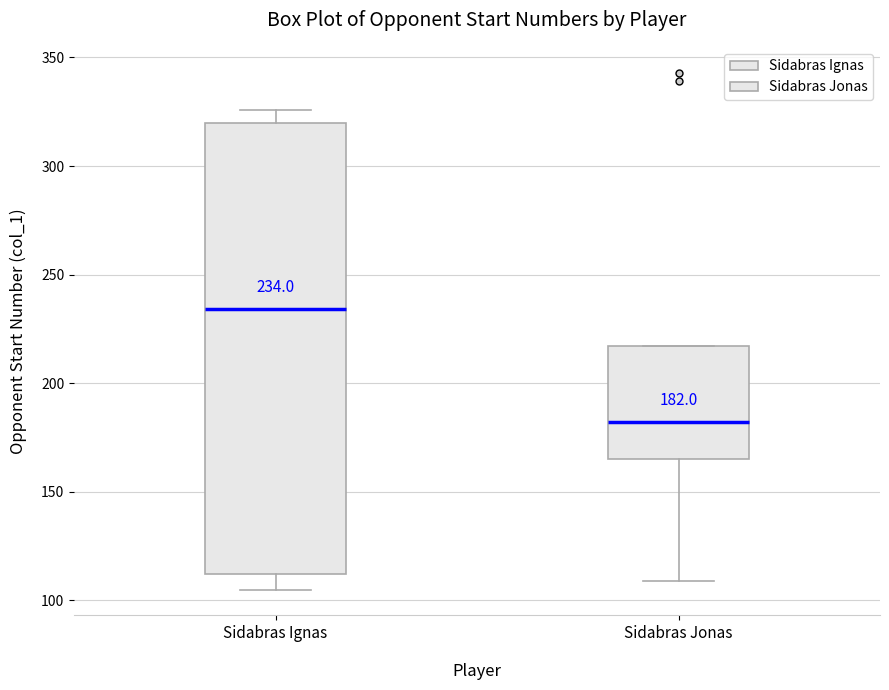

Which box has the highest median line?

Sidabras Ignas